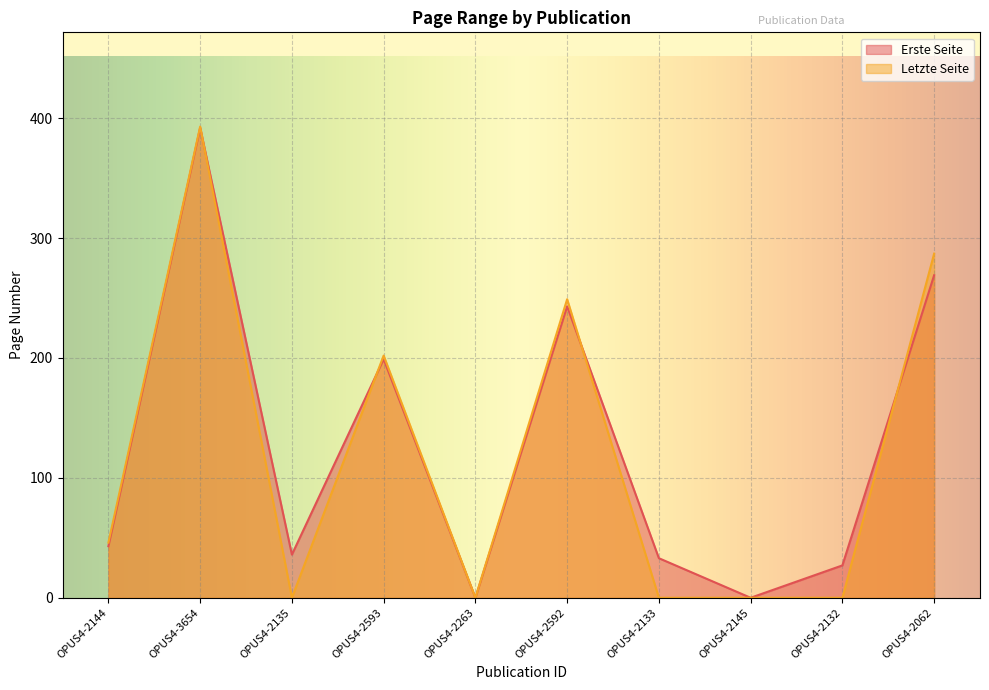

Rank the series by their maximum value, from lowest to highest.

Erste Seite, Letzte Seite